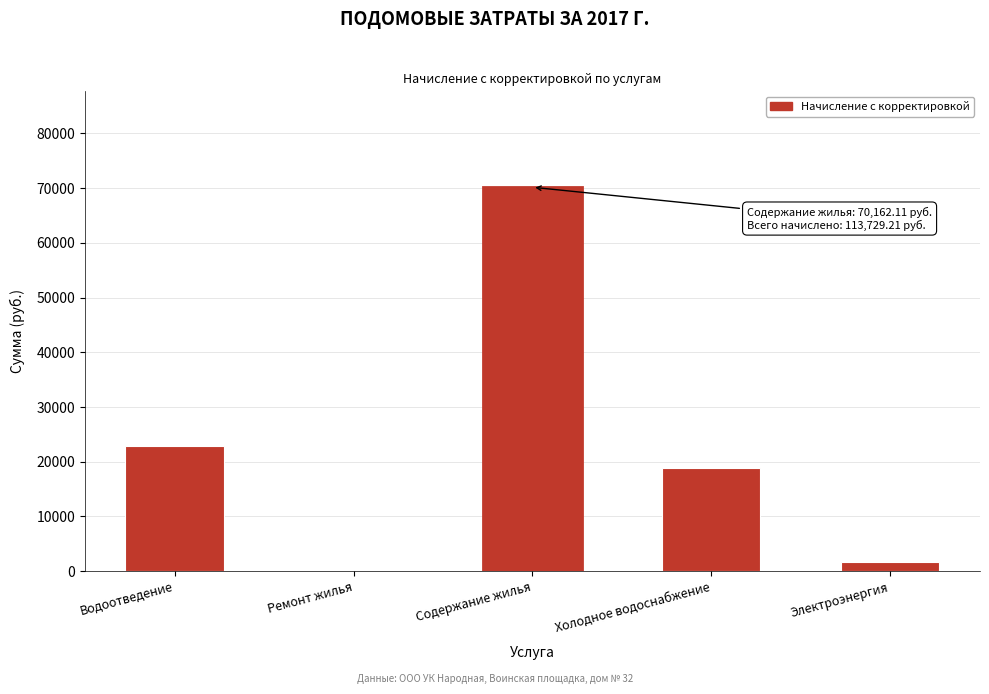

Reading left to right, list all the values displayed in this chart.

Водоотведение=22969.5	Ремонт жилья=0.0	Содержание жилья=70162.1	Холодное водоснабжение=18938.8	Электроэнергия=1658.8